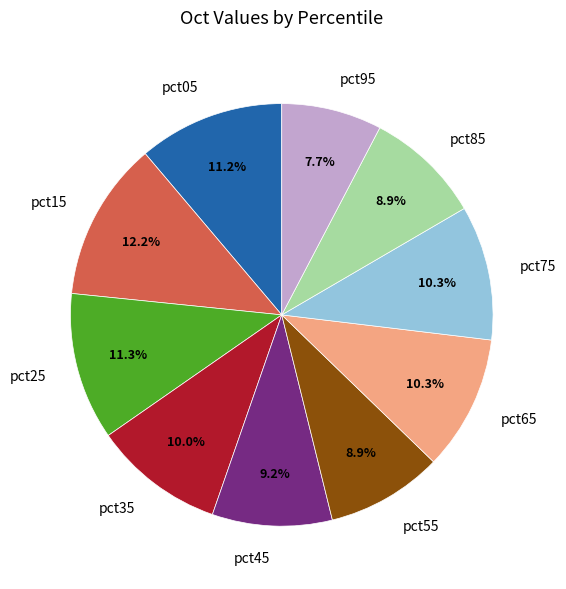

Which slice is the smallest?

pct95